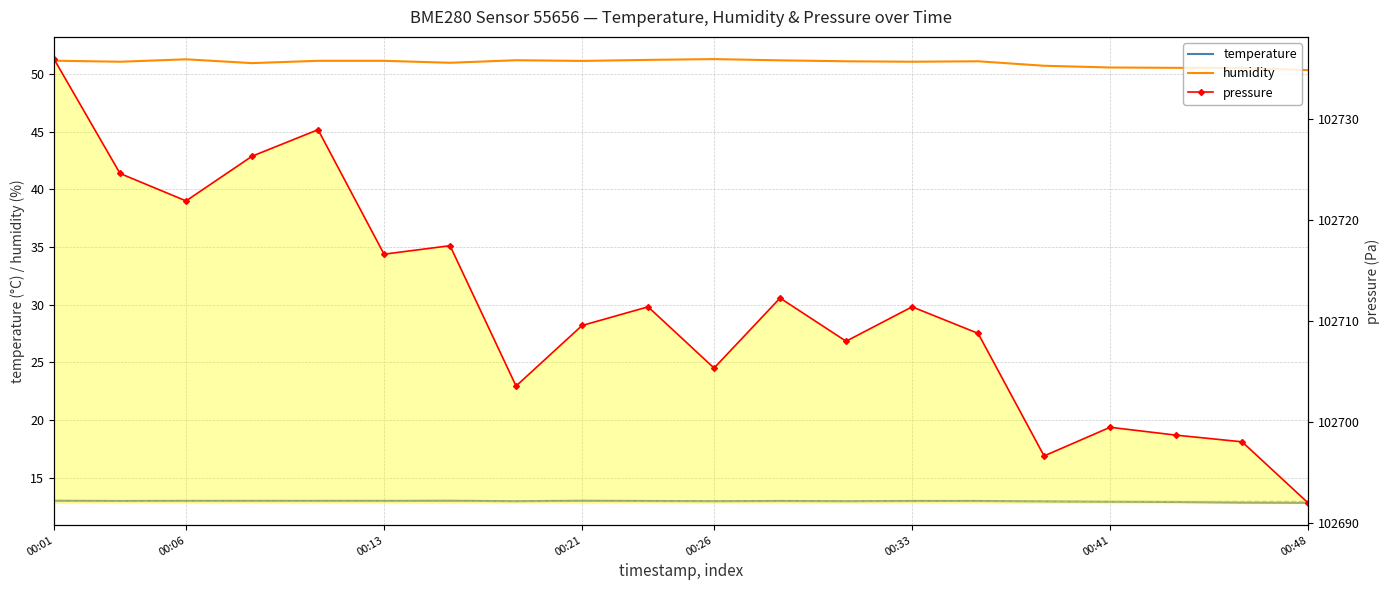

At which label does pressure reach its peak?

00:01